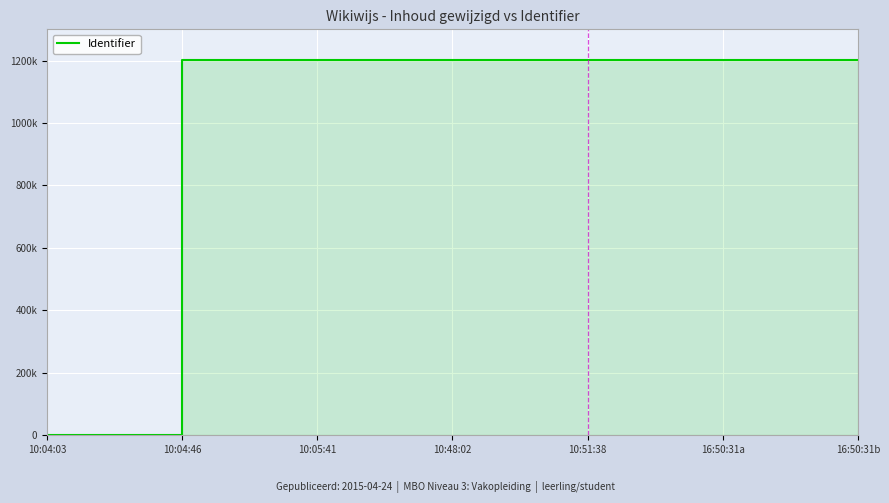

What is the label of the 1st point from the left?

10:04:03